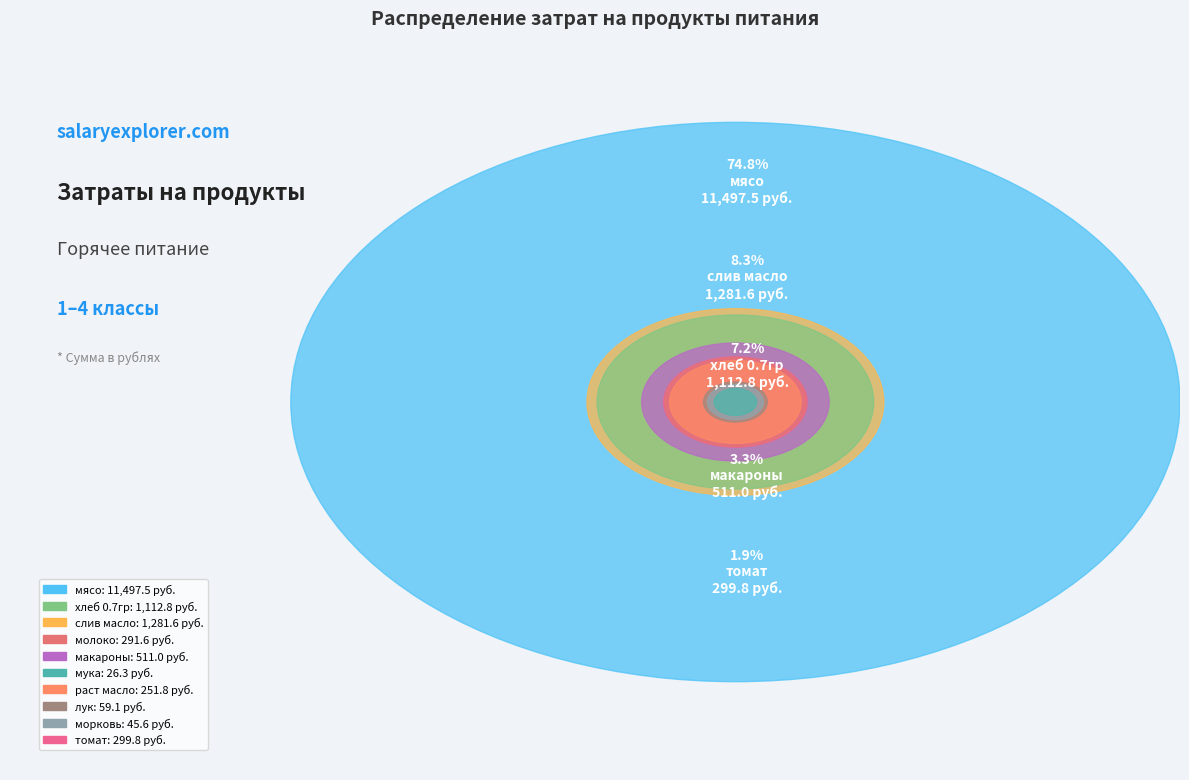

What is the largest slice in the pie chart?

мясо